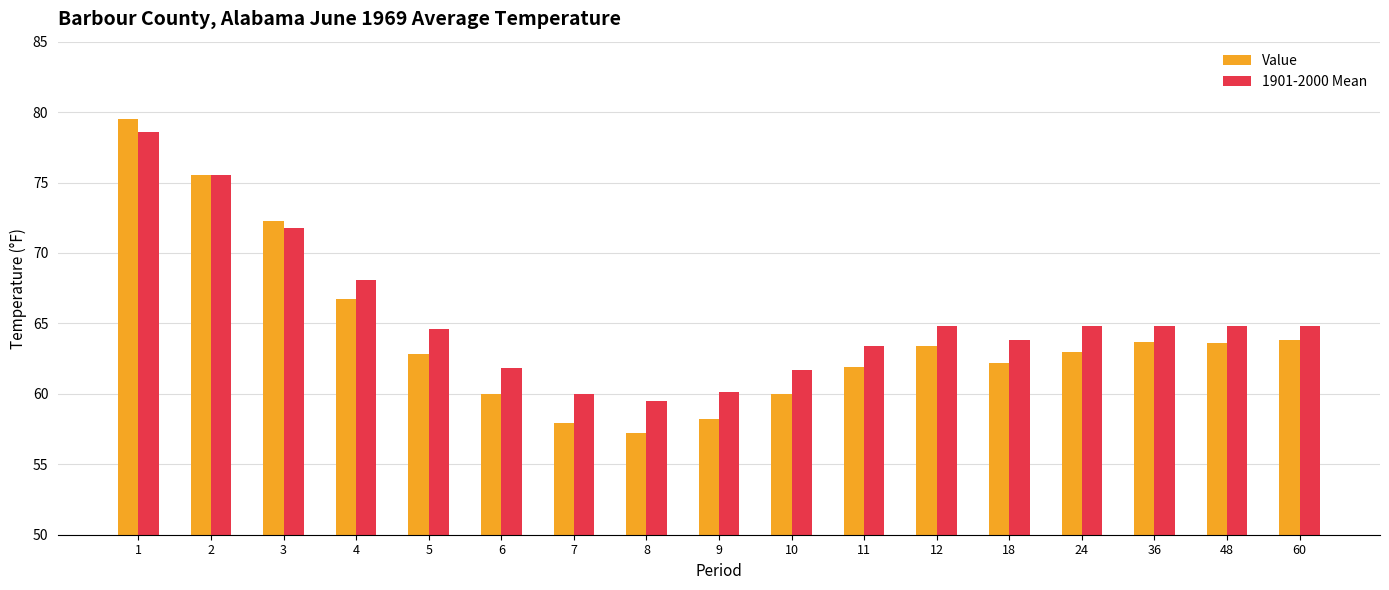

How many bars are there in total?

34